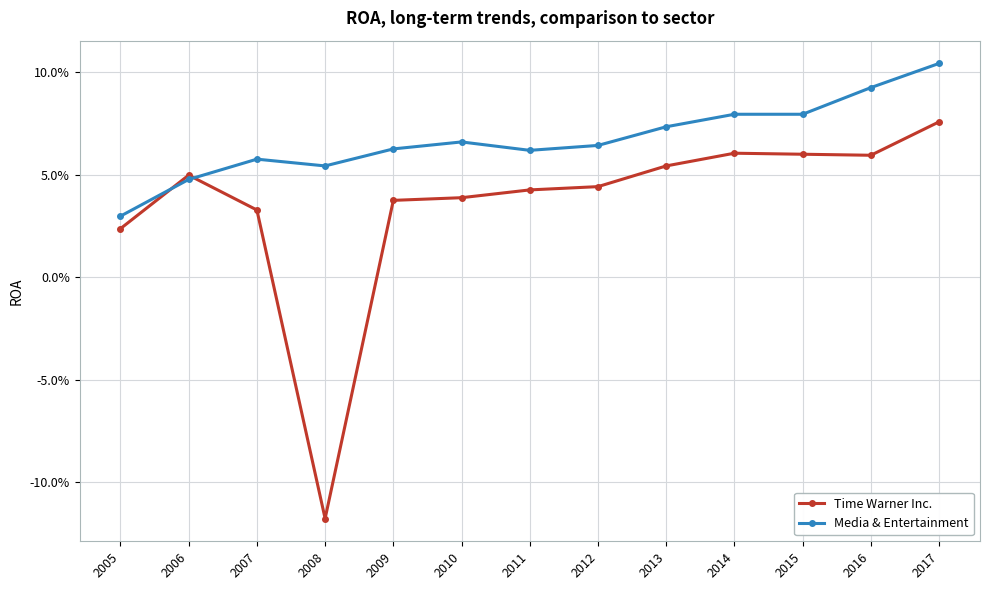

Is this an area chart (filled region under the line)?

No